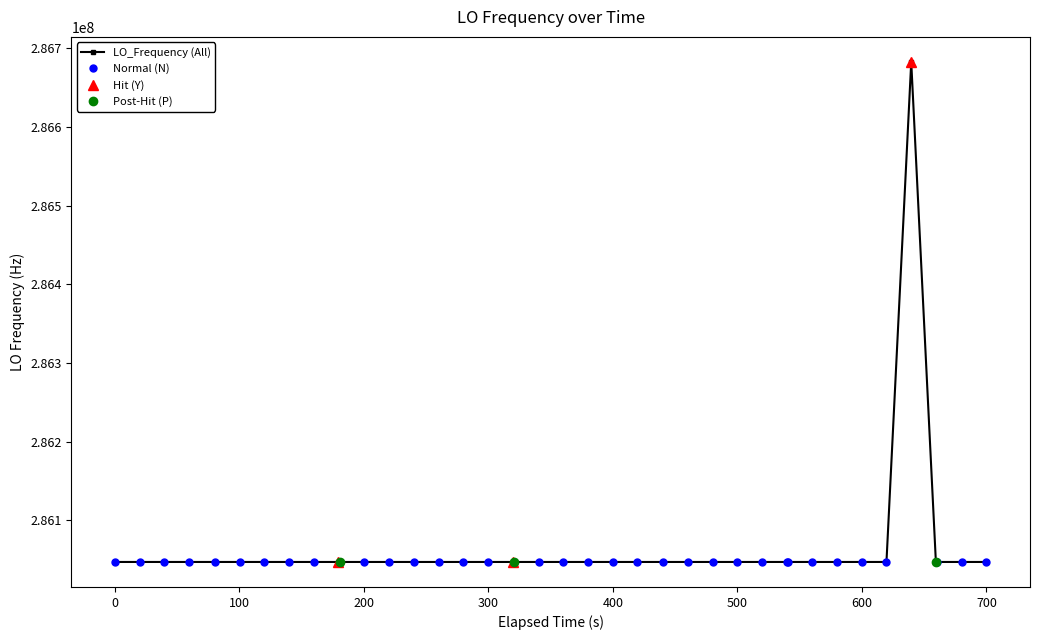

Does the chart have visible grid lines?

No